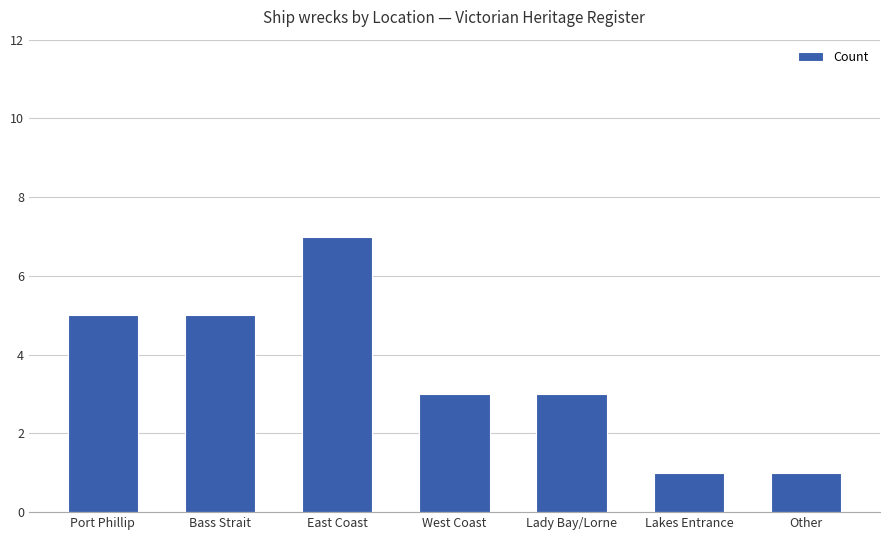

Approximately how many times larger is the value at Lakes Entrance compared to East Coast?

0.1